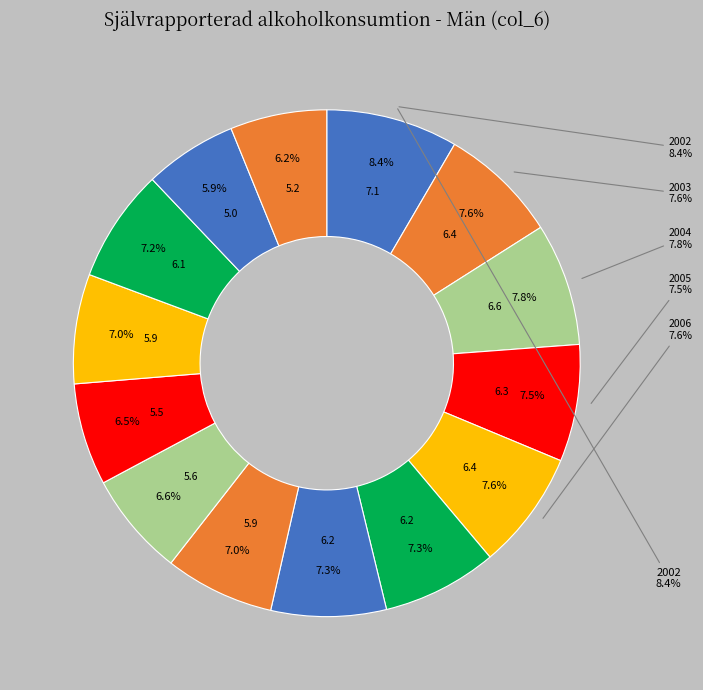

Approximately how many times larger is the value at 2009 compared to 2012?

1.0